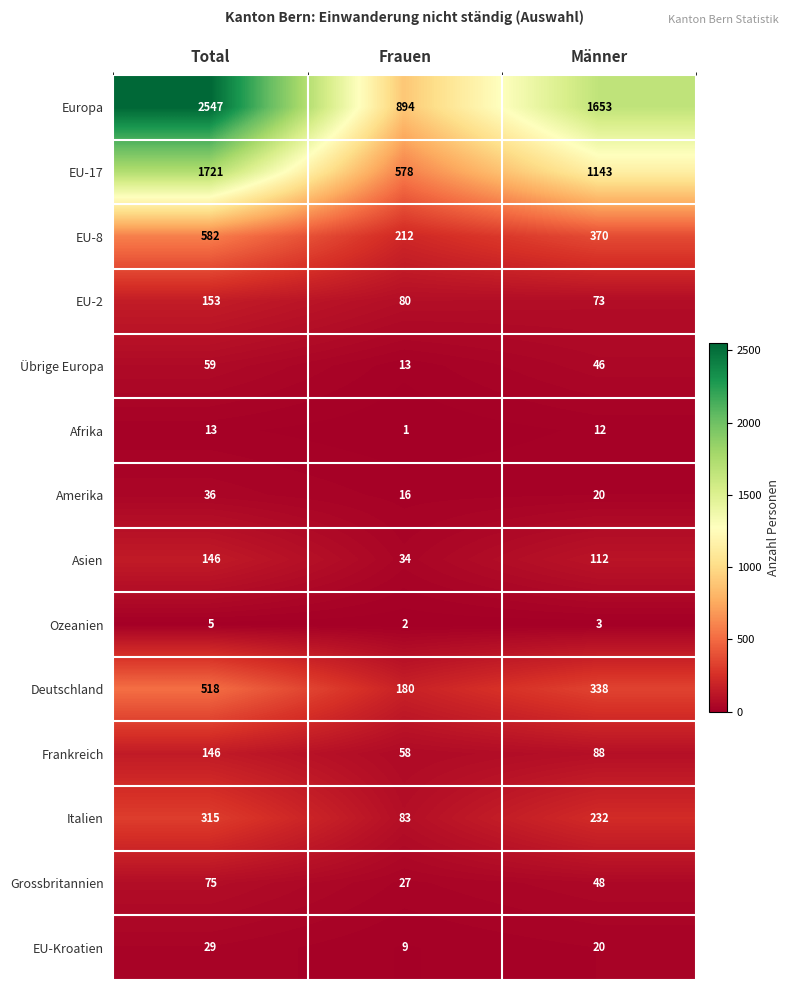

What is the average value of the Frankreich series?

97